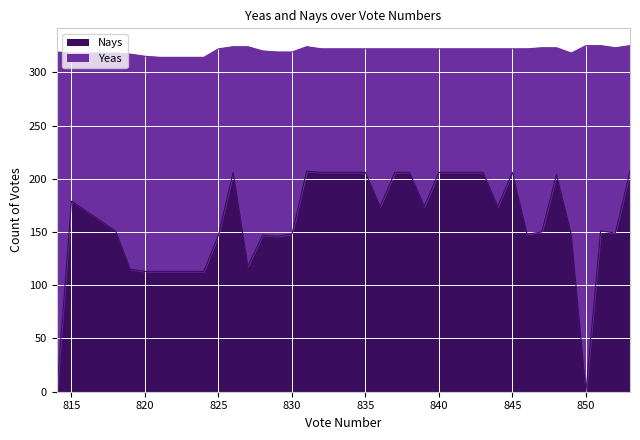

True or false: Yeas has more than 1 points higher than both neighbors.

True